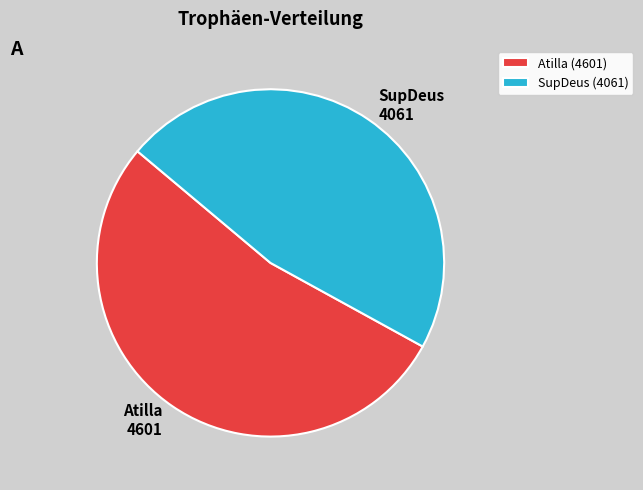

Is there any slice that represents more than half of the pie?

Yes